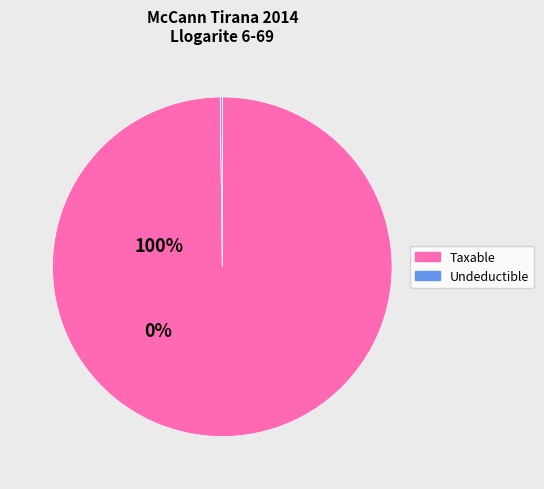

Is there a majority slice in this chart?

Yes